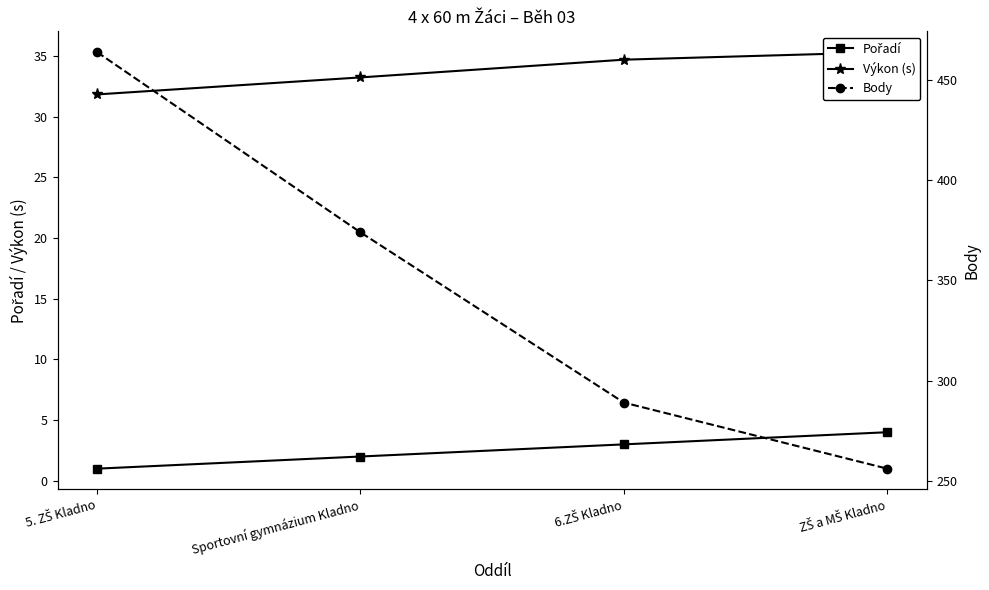

What is the value of the Pořadí point at the 4th from the left?

4.0